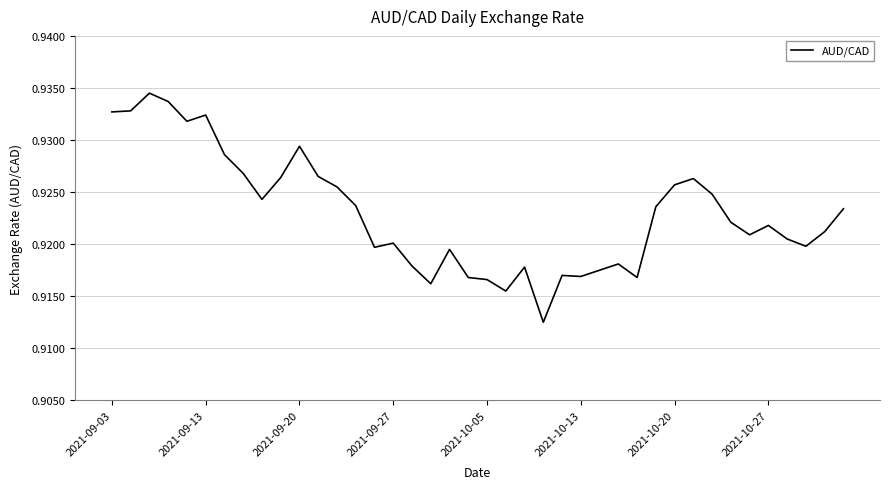

What is the minimum value shown in the chart?

0.9